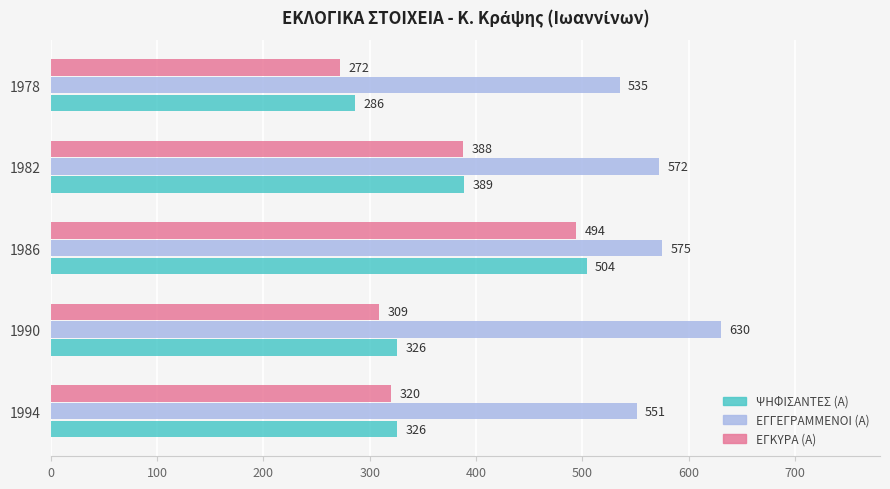

What is the difference between the ΨΗΦΙΣΑΝΤΕΣ (Α) values at 1978 and 1990?

40